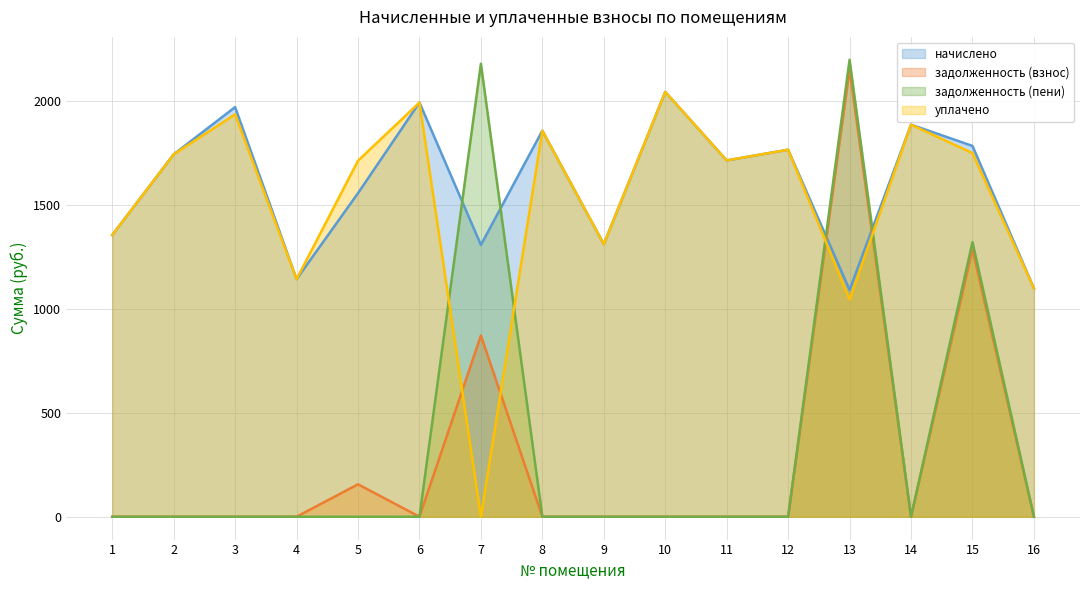

Which series has the largest total across all categories?

начислено